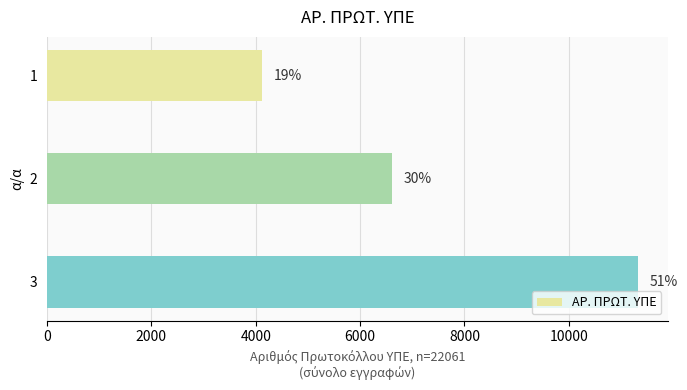

How many bars are there in total?

3